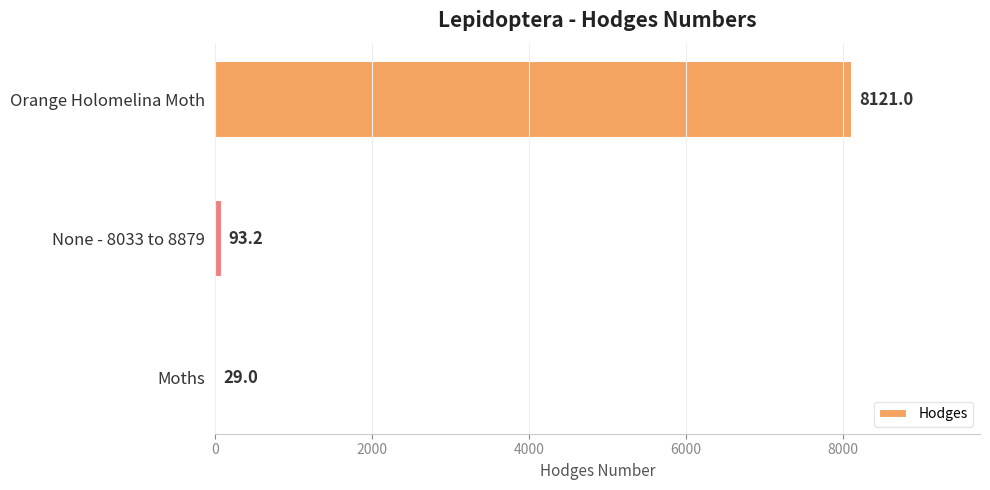

What value does the data have at Moths?

29.0